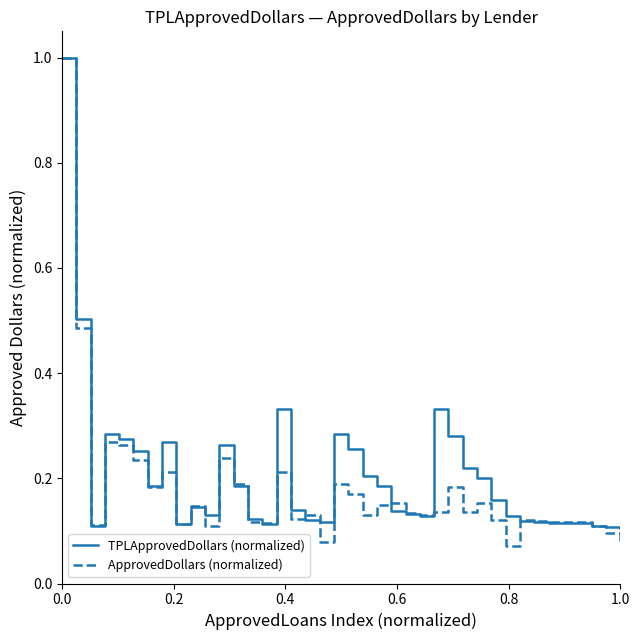

What is the maximum value shown in the chart?

1.0